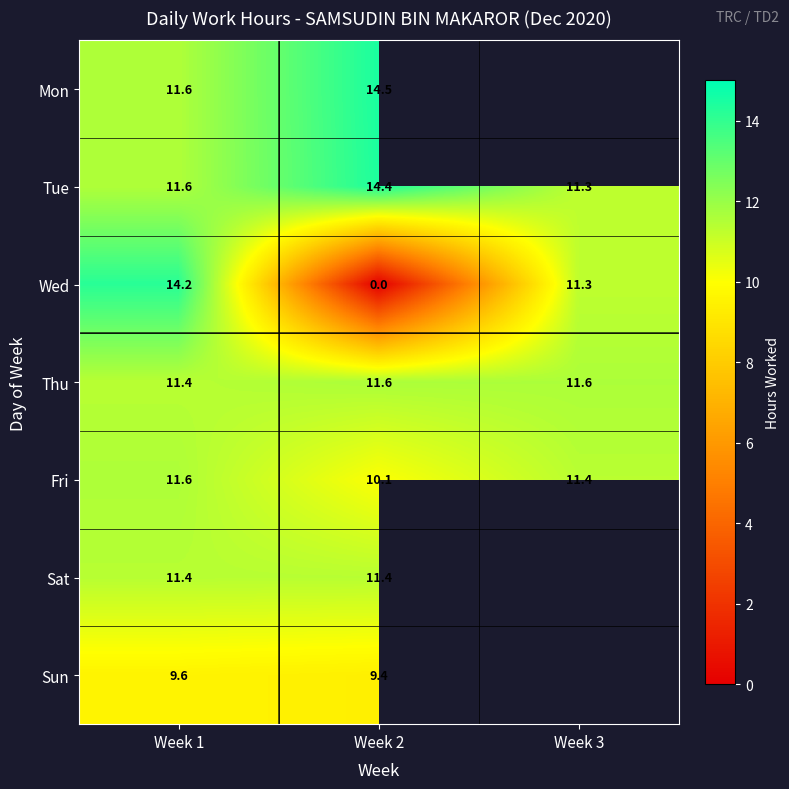

Is the value of Mon at Week 1 greater than the value of Sun at Week 2?

Yes